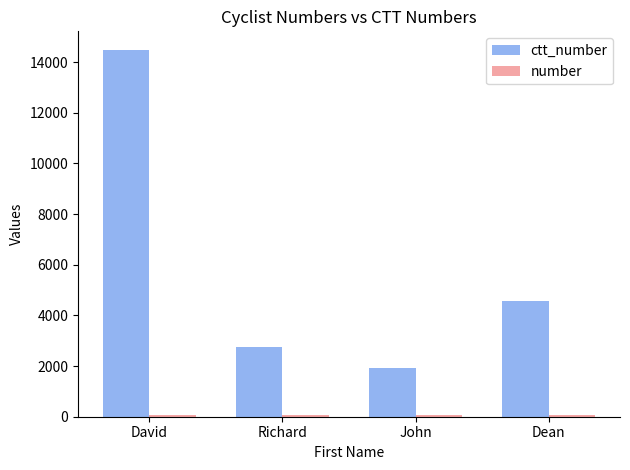

How many bars are there in each group?

2